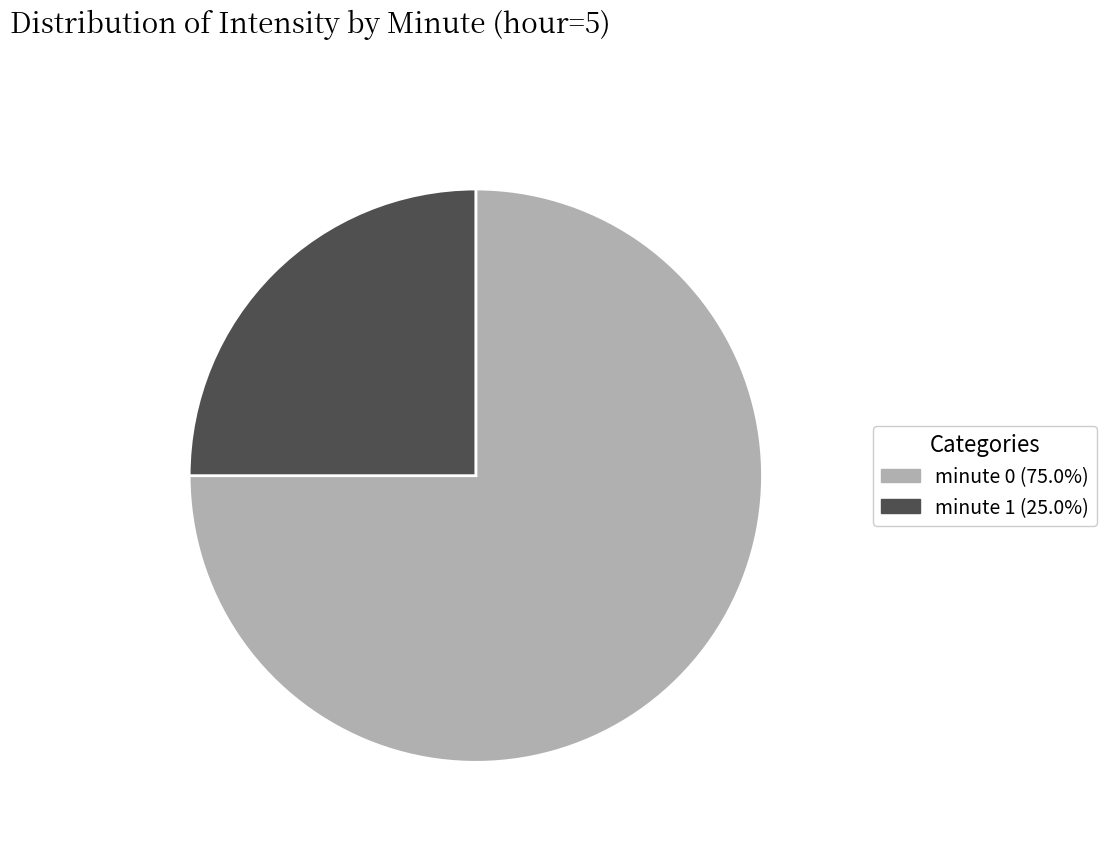

Is minute 1 the majority of the pie?

No